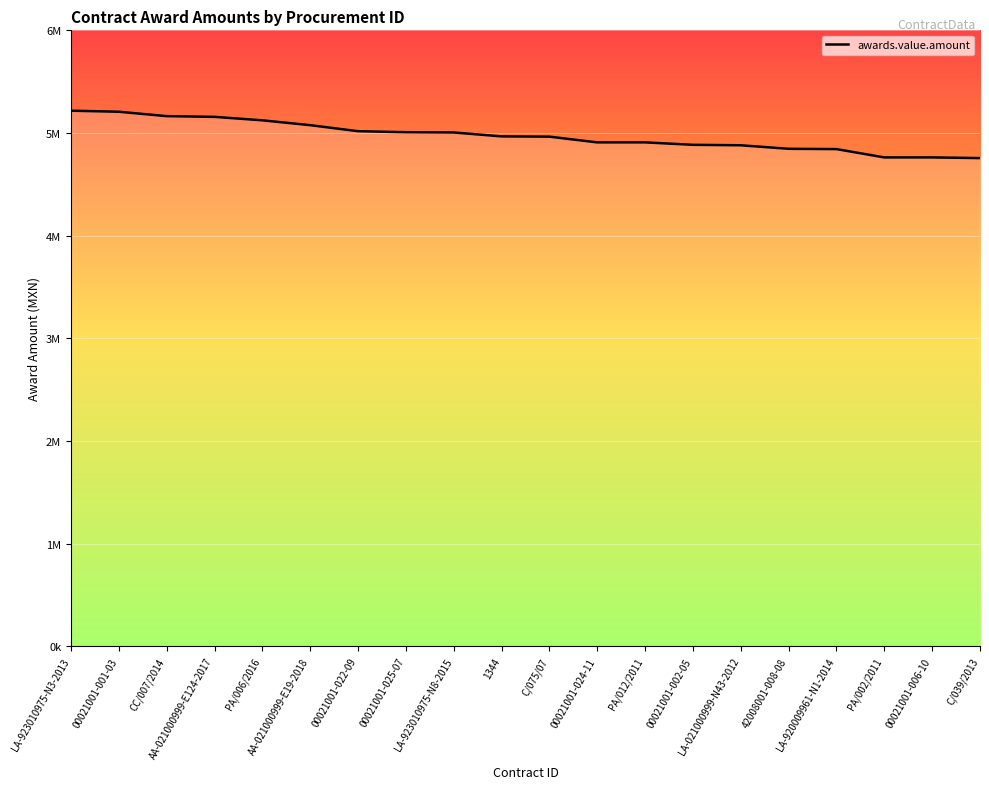

What is the difference between the values at 00021001-025-07 and LA-021000999-N43-2012?

131620.0